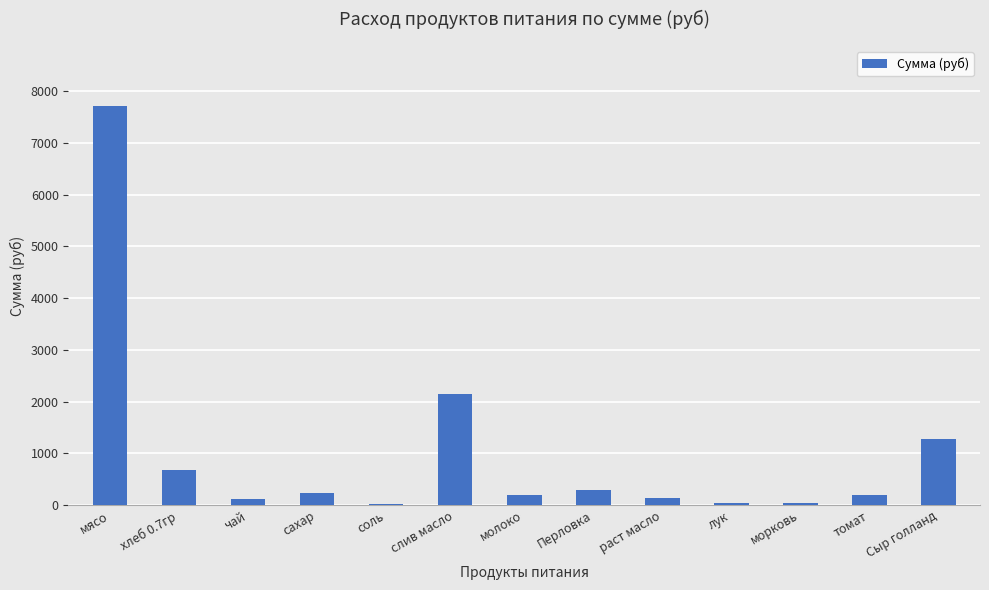

What is the average value?

1006.7